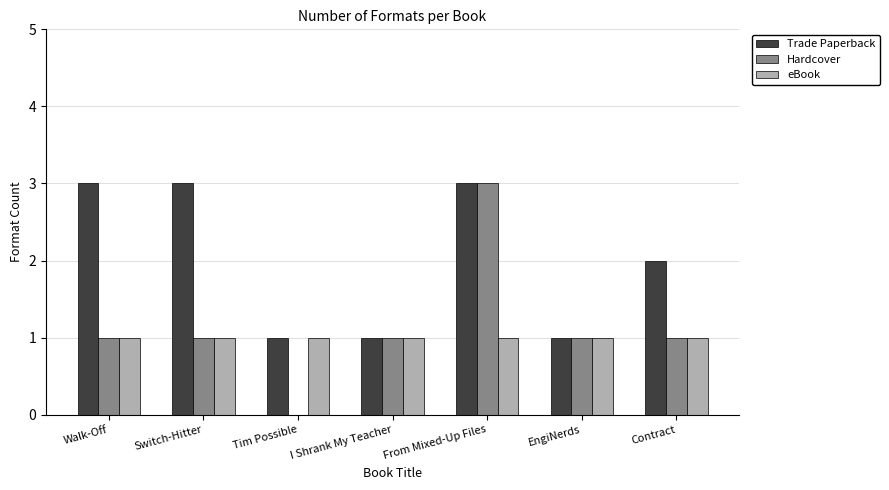

What is the greatest value displayed?

3